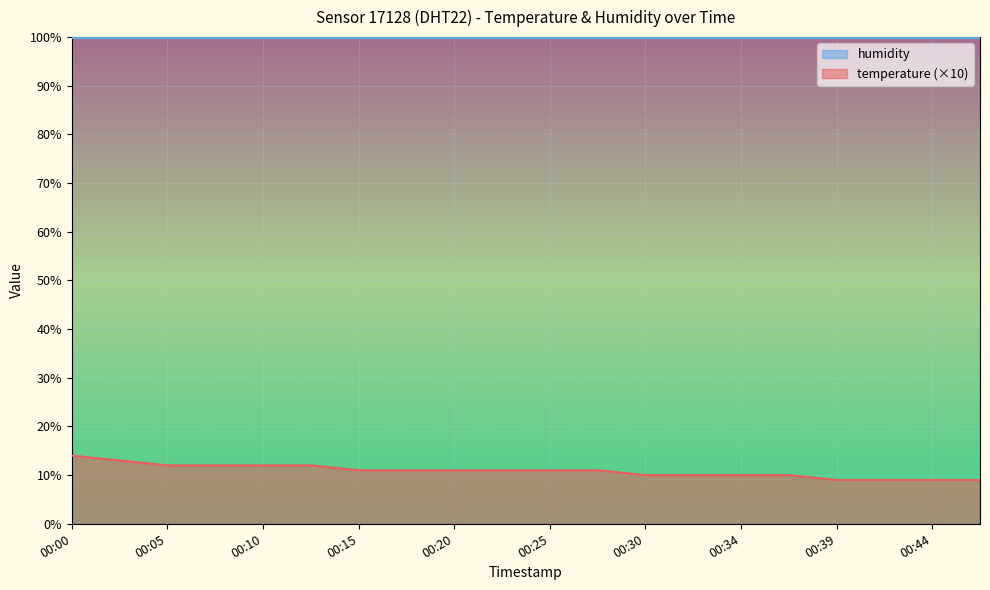

At which category does the chart reach its minimum across all series?

00:39